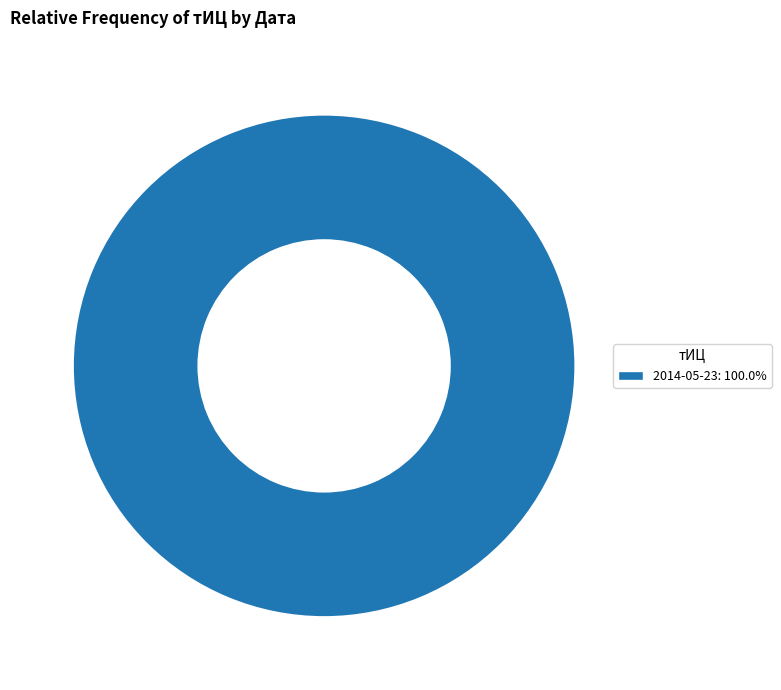

Does any single category account for the majority?

Yes